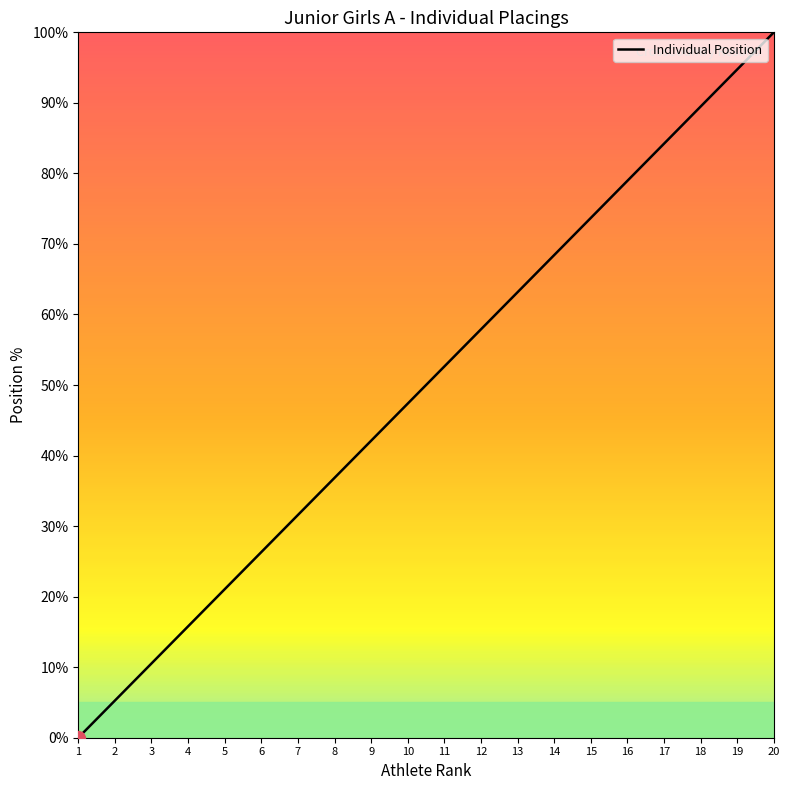

Rank the categories by value from highest to lowest.

20, 19, 18, 17, 16, 15, 14, 13, 12, 11, 10, 9, 8, 7, 6, 5, 4, 3, 2, 1